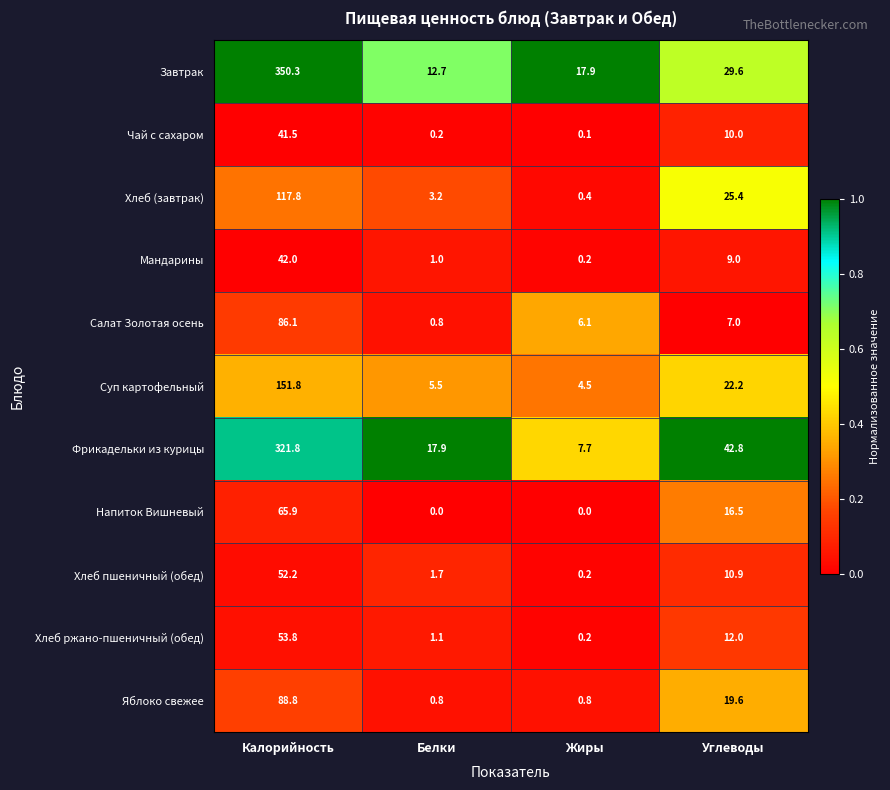

Which series changed the most between Белки and Углеводы?

Фрикадельки из курицы